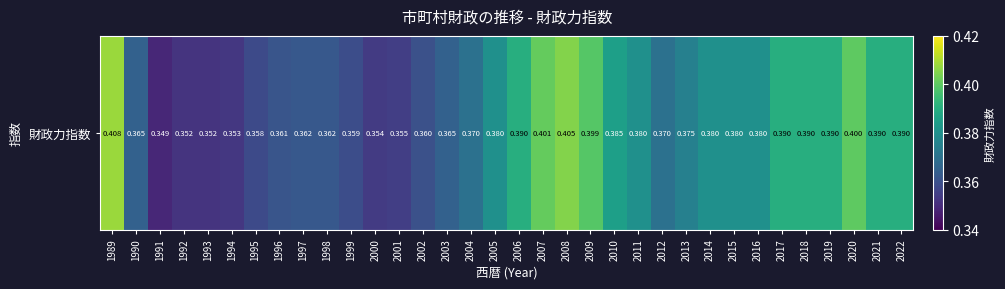

Which category has the lowest value across all series?

1991